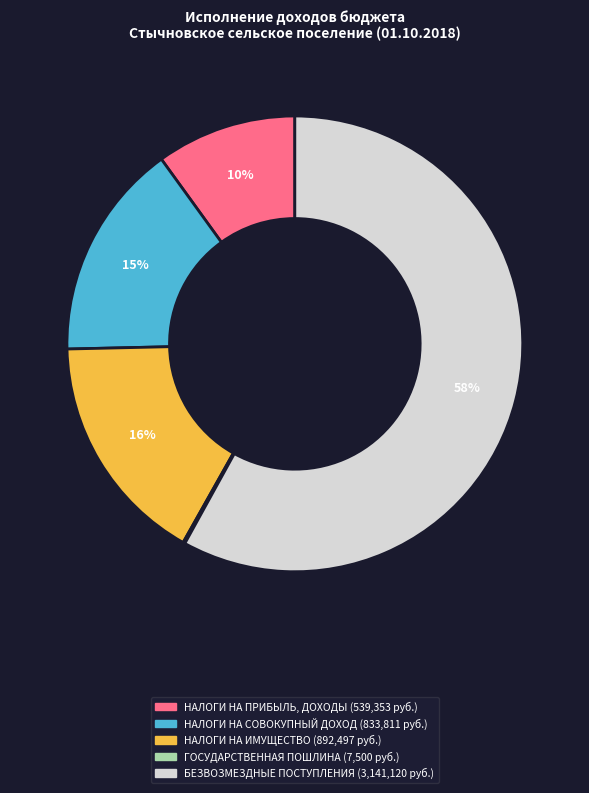

Does any single category account for the majority?

Yes